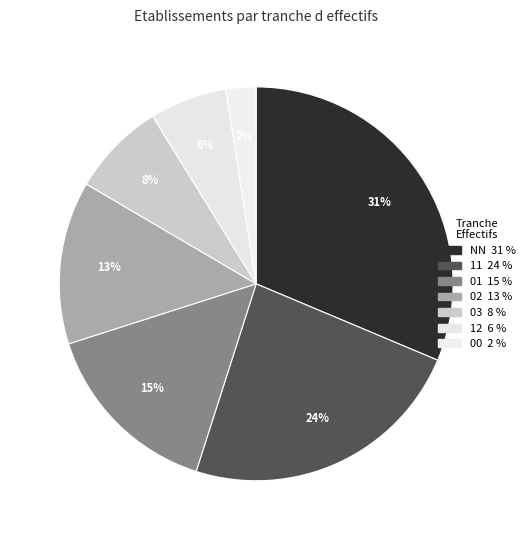

The 11 slice represents 15% of the pie. True or false?

False